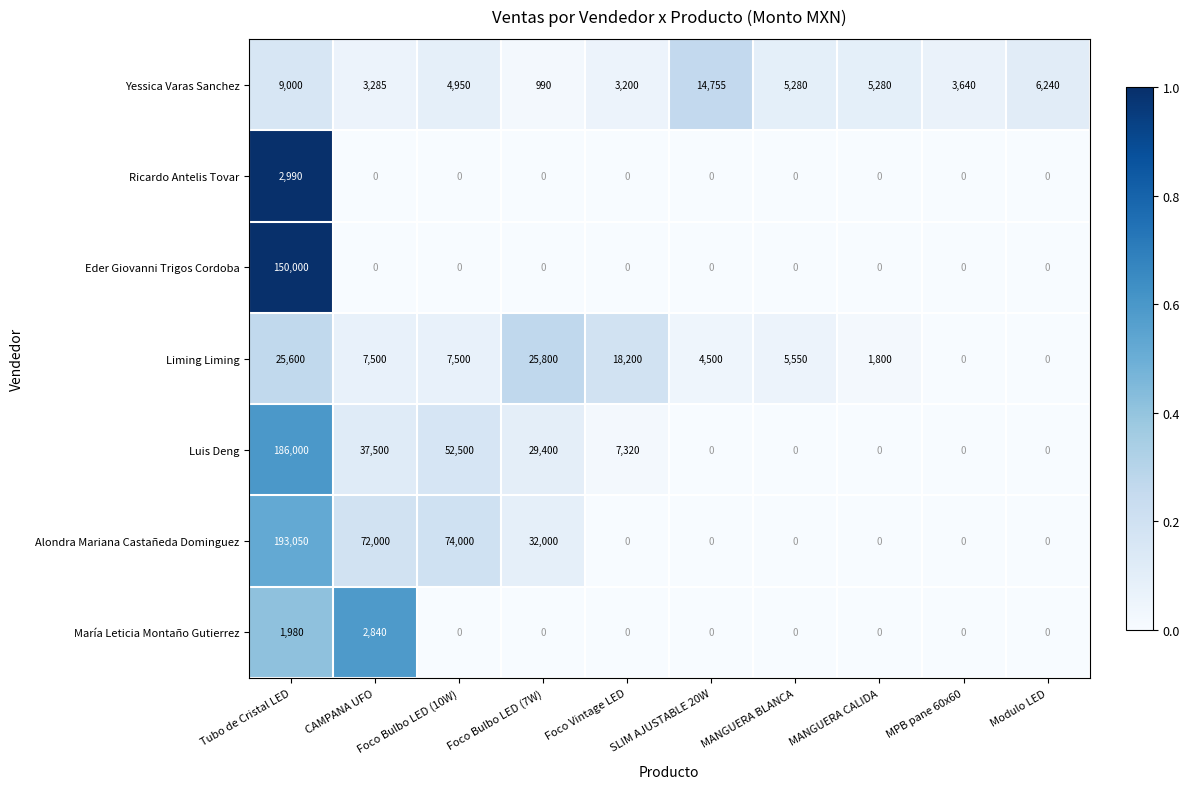

Rank the series at Tubo de Cristal LED from highest to lowest value.

Alondra Mariana Castañeda Dominguez, Luis Deng, Eder Giovanni Trigos Cordoba, Liming Liming, Yessica Varas Sanchez, Ricardo Antelis Tovar, María Leticia Montaño Gutierrez